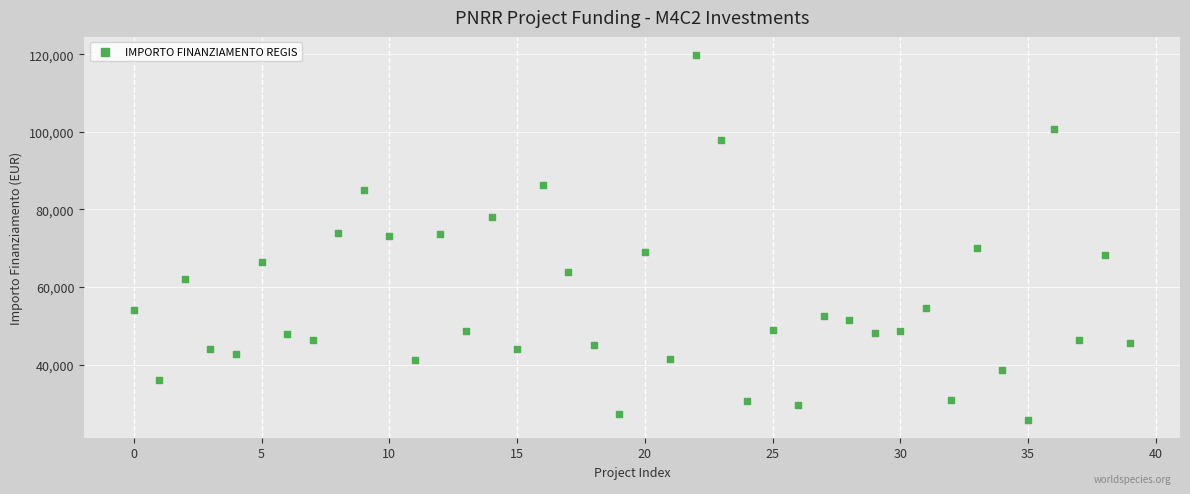

What is the range of Y values (max minus min)?

93941.0